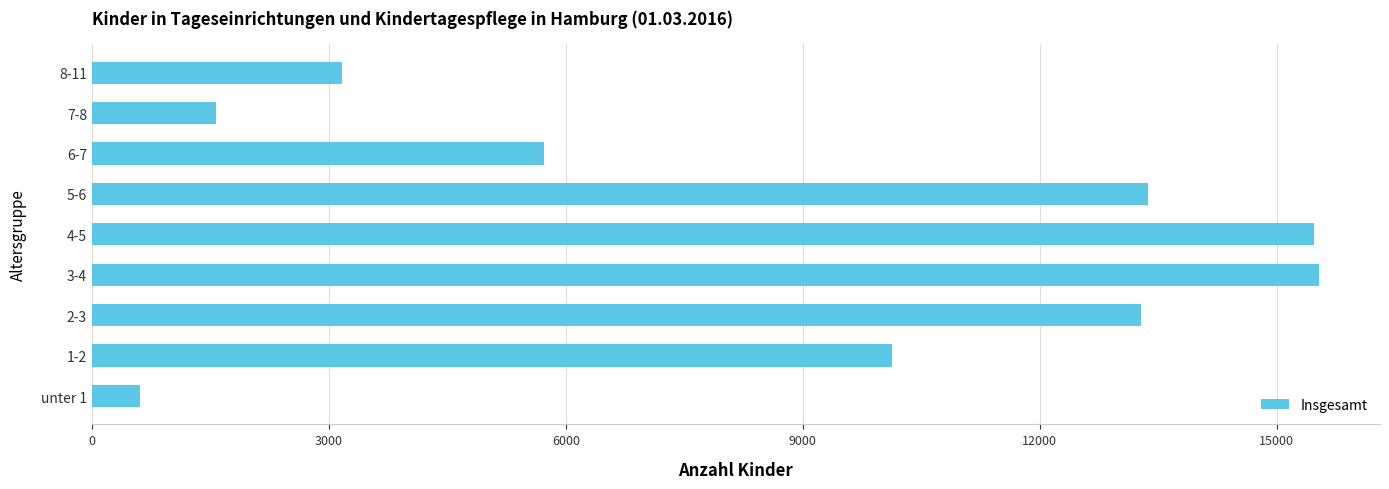

What is the change in value from 1-2 to 4-5?

+5344